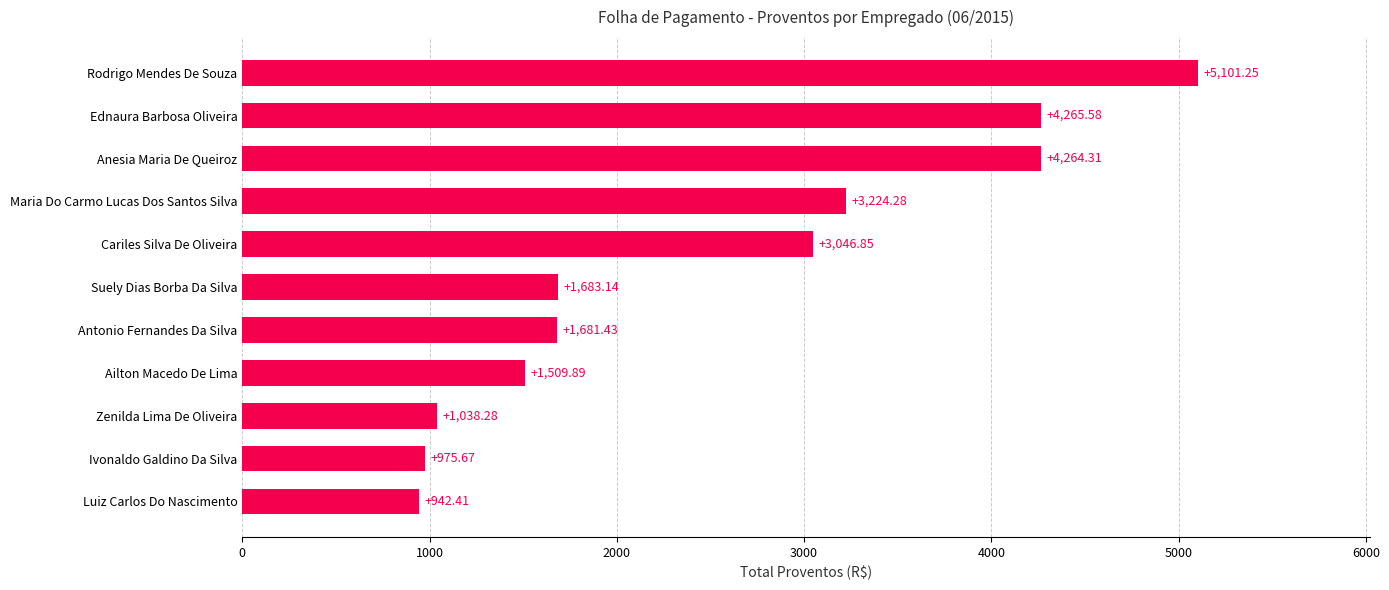

What is the label of the 4th bar from the bottom?

Ailton Macedo De Lima